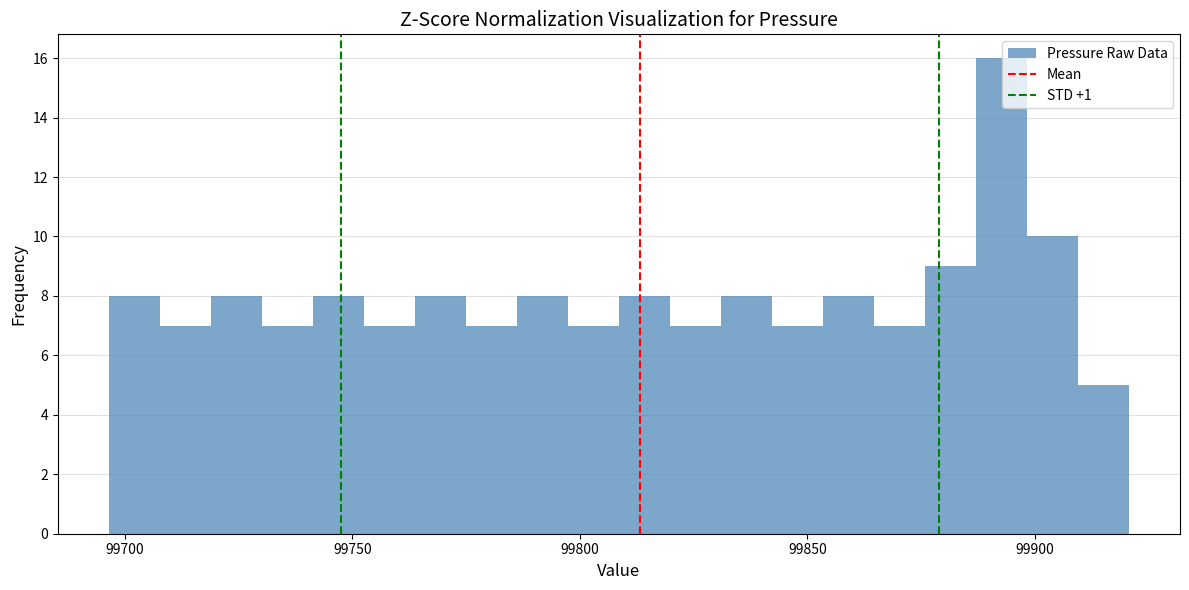

Around what value on the x-axis is the tallest bar? Give the approximate position of its centre, as read against the axis.

99895